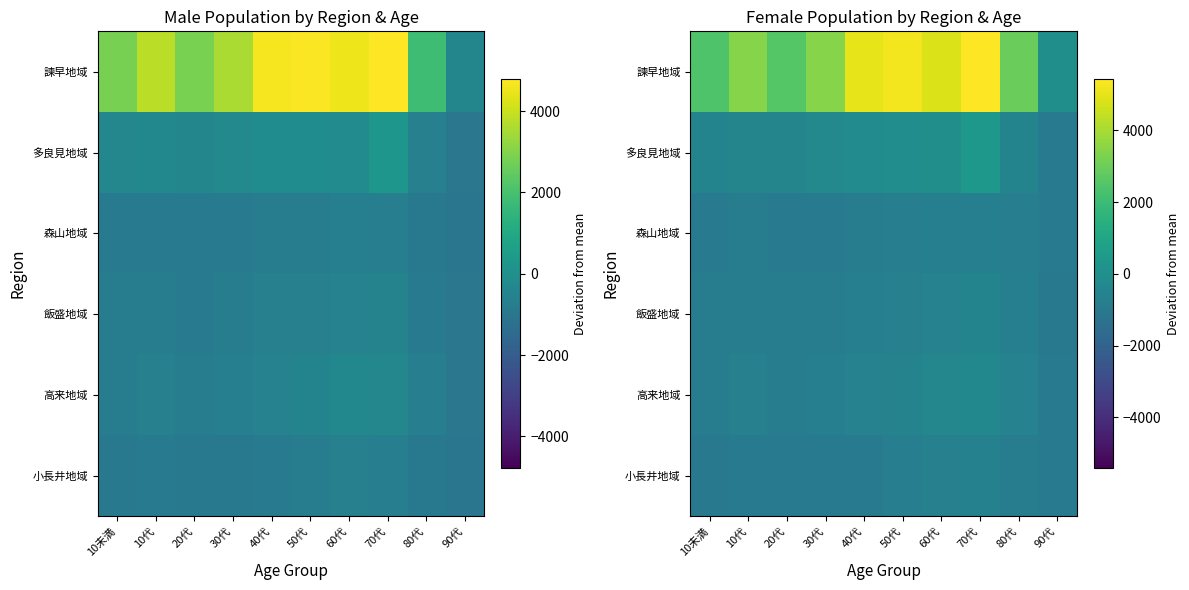

The value of 高来地域 at 90代 is -374.6. True or false?

False